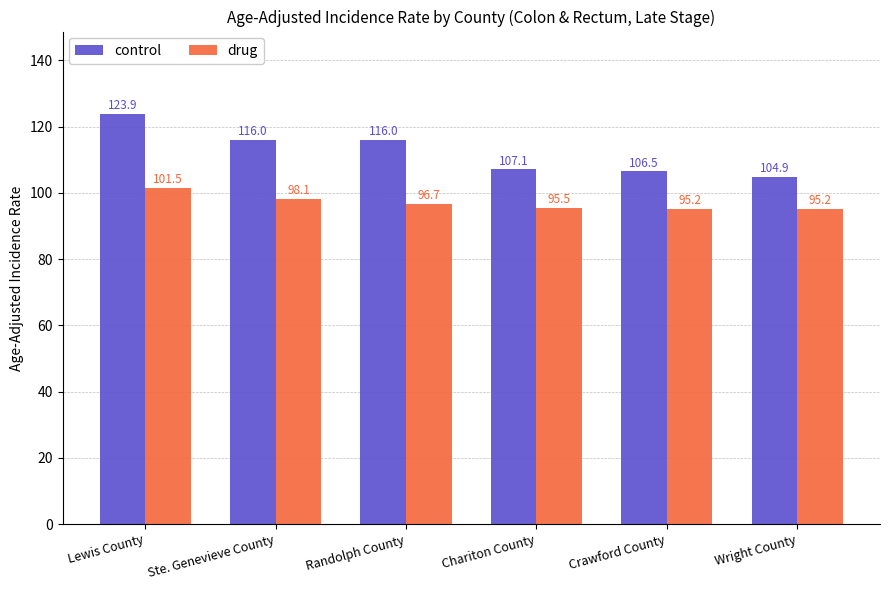

List the series in order of their overall mean, highest first.

control, drug